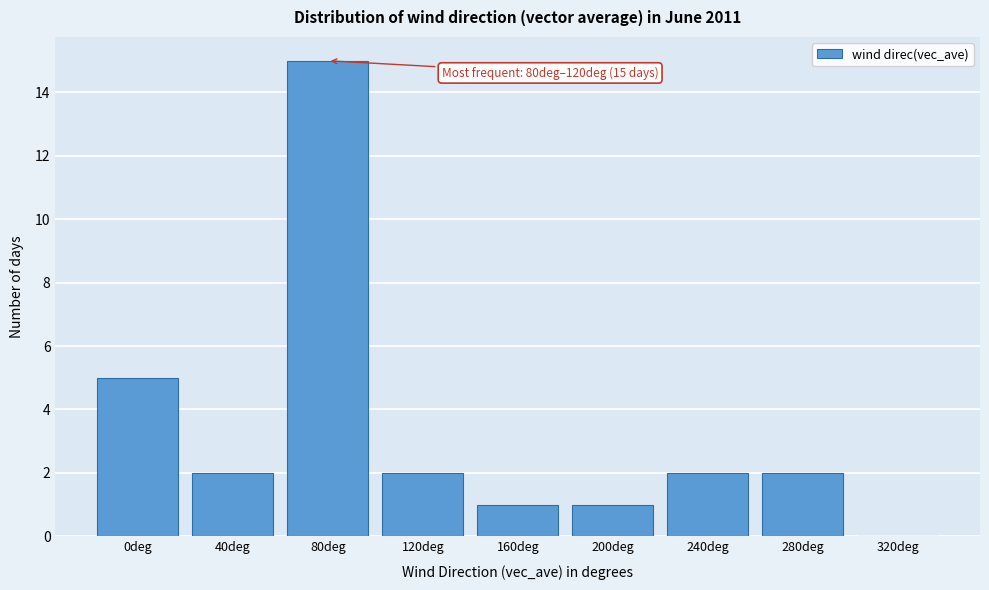

Reading left to right, list all the values displayed in this chart.

0deg=5	40deg=2	80deg=15	120deg=2	160deg=1	200deg=1	240deg=2	280deg=2	320deg=0